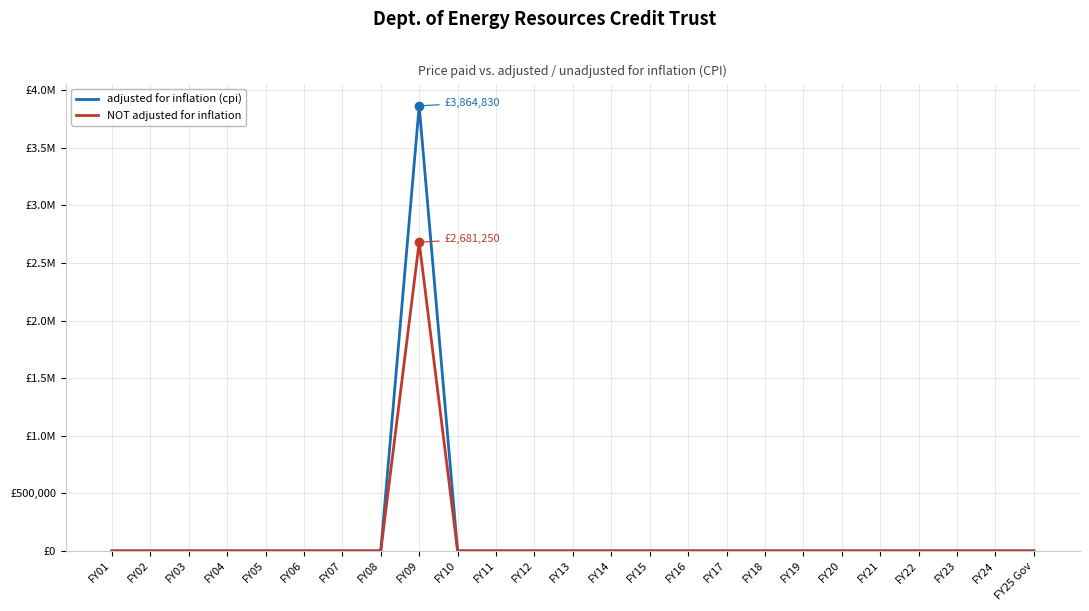

What position from the right is FY01?

25